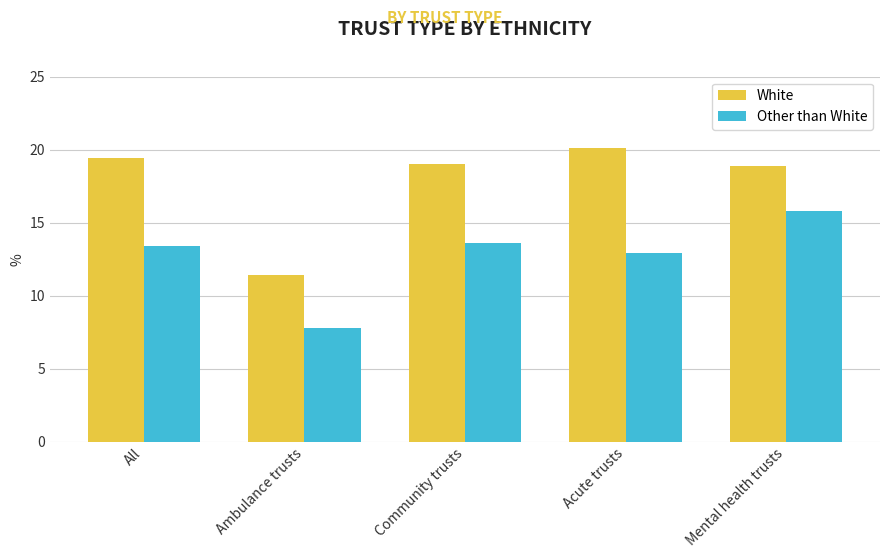

What is the greatest value displayed?

20.1